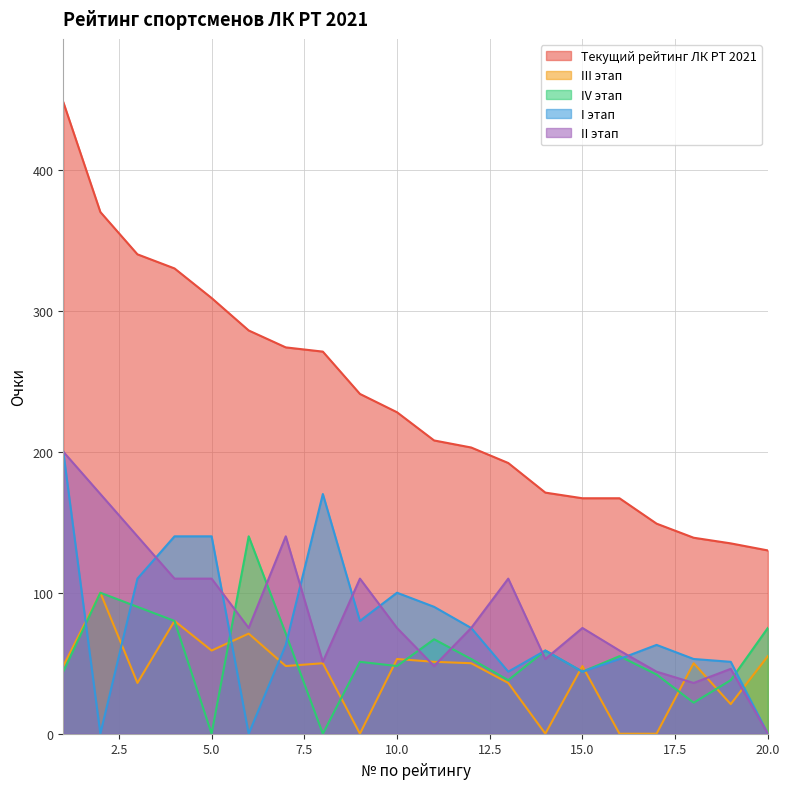

The III этап series shows 48 at 15.0. True or false?

True